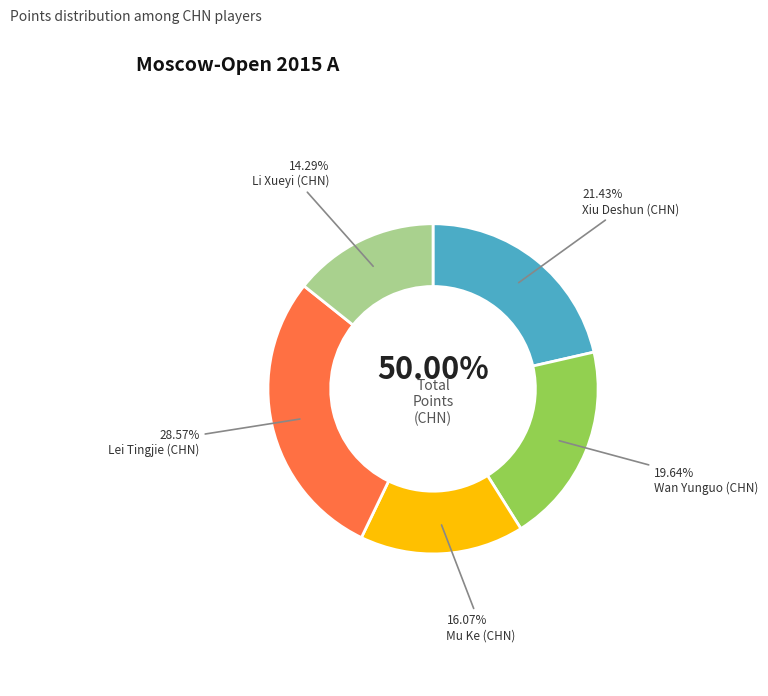

To the nearest percent, what is the difference between the largest and smallest slice percentages?

14%